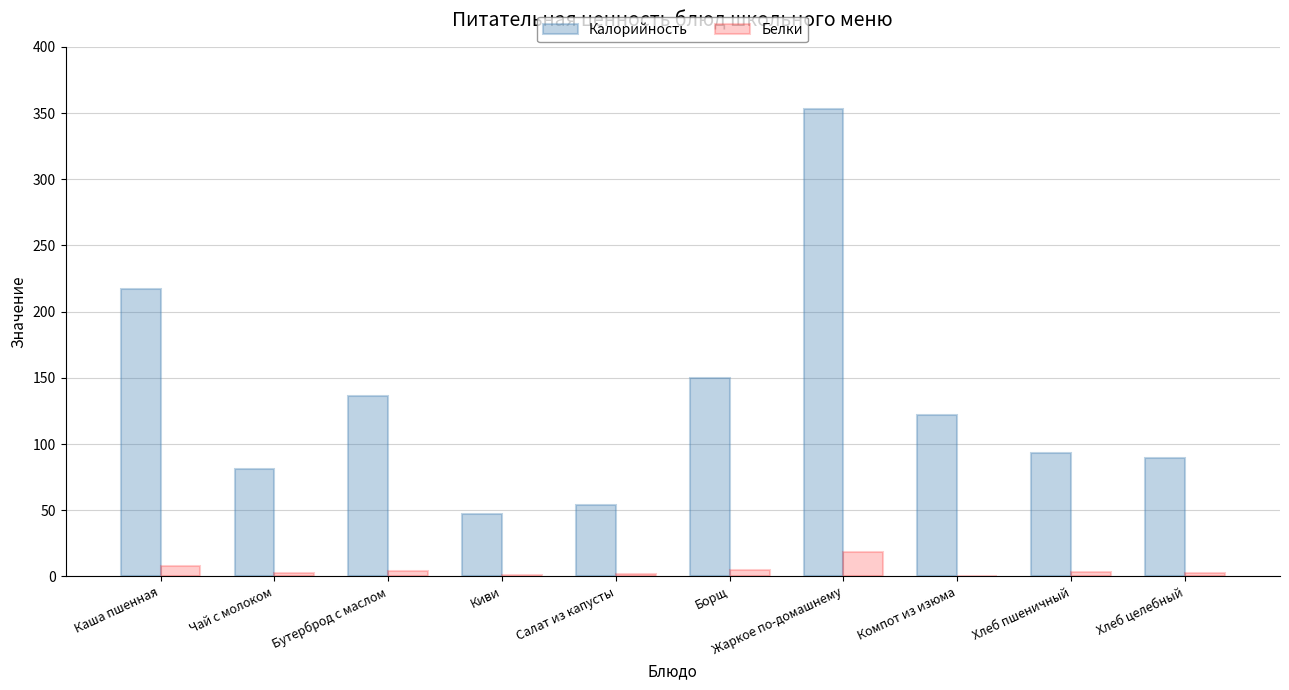

Which label corresponds to the largest value in the chart?

Жаркое по-домашнему